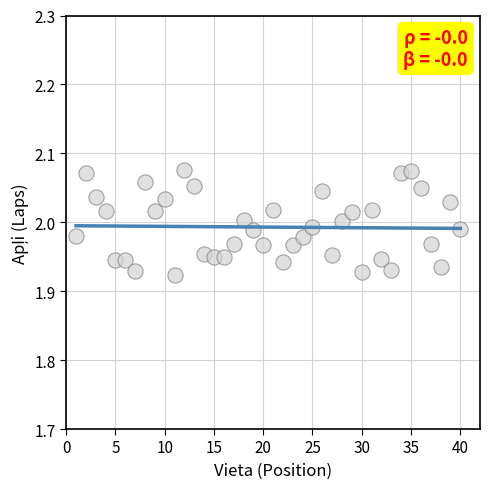

What is the range of X values (max minus min)?

39.0